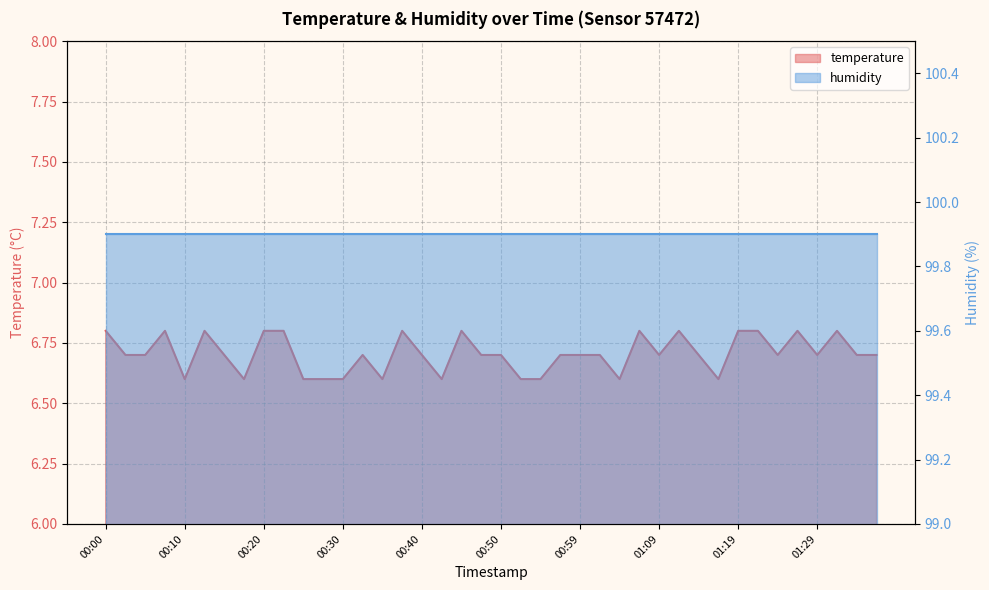

True or false: the data has more than 2 interior local peaks.

True